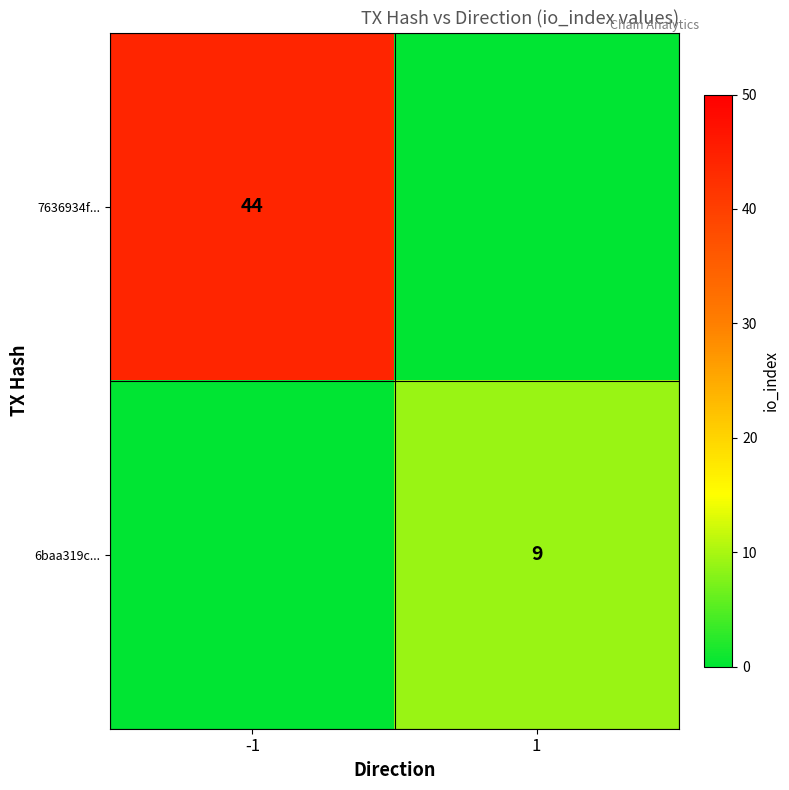

Is it true that 6baa319c... equals 14 at 1?

False